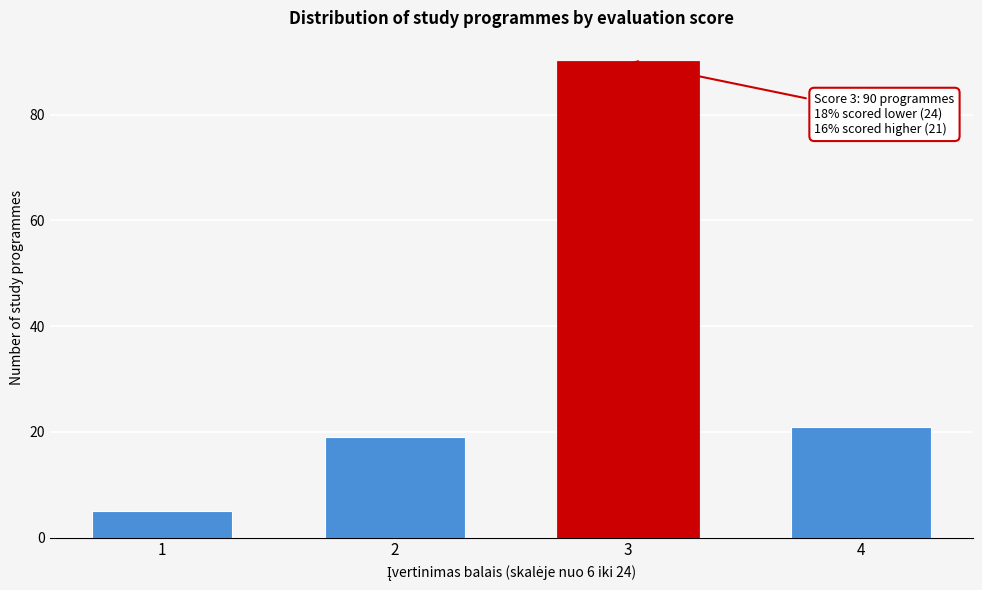

Reading left to right, what are all the values shown in this chart?

5	19	90	21